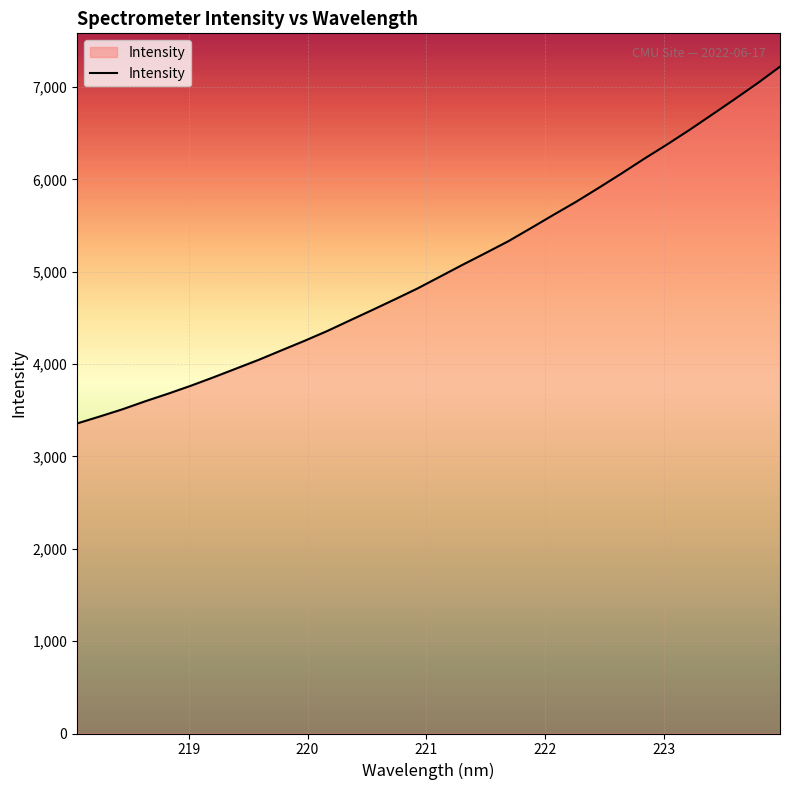

What is the minimum value shown in the chart?

3357.7